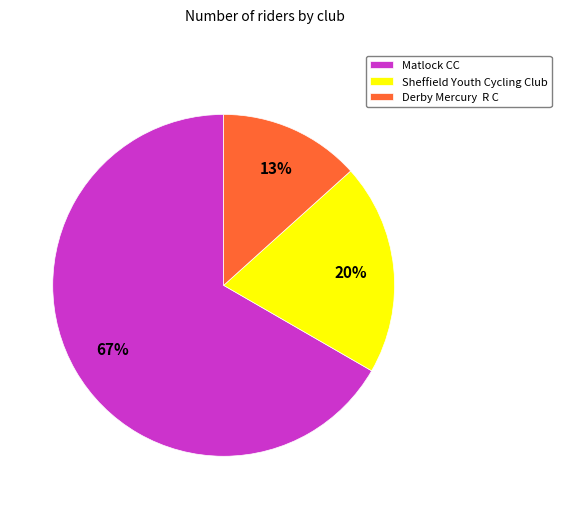

Count the number of slices in the pie.

3